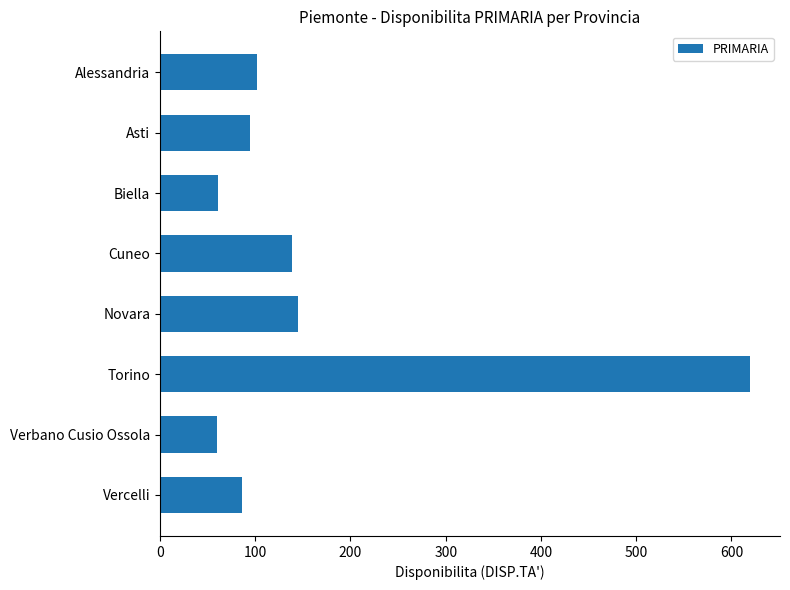

How many series are shown in this chart?

1